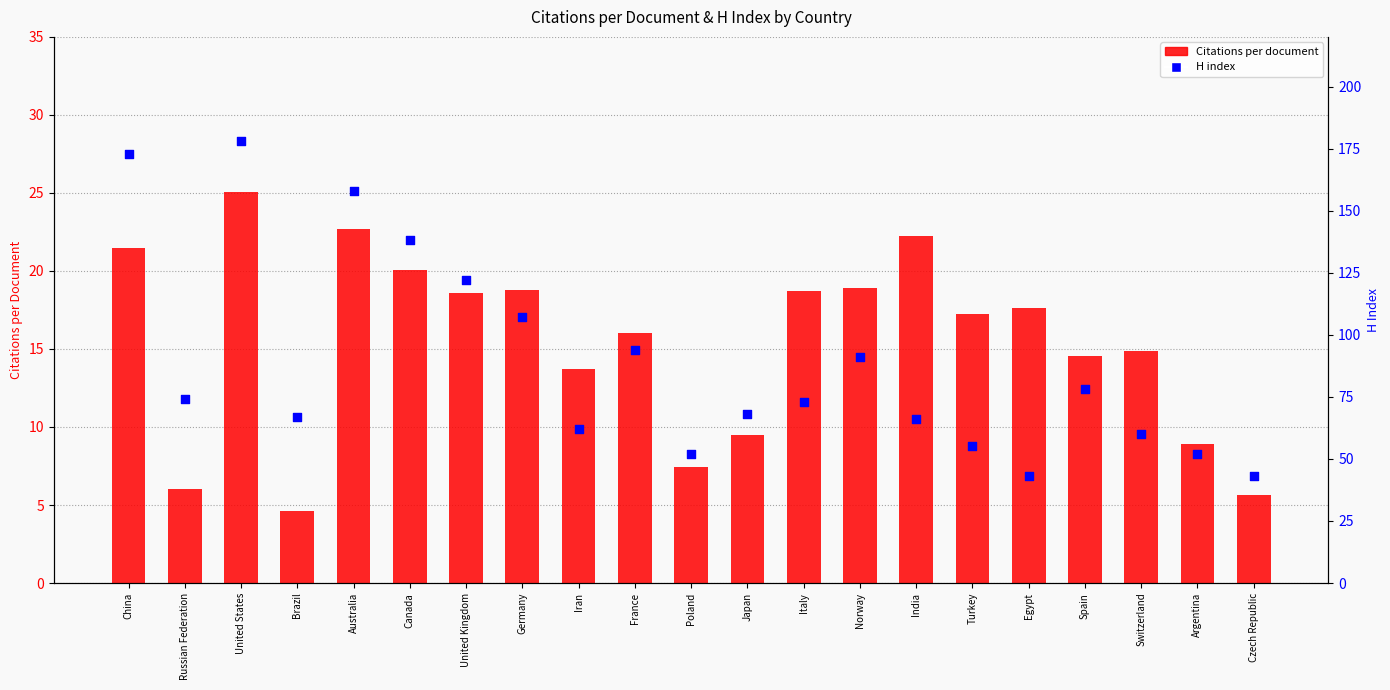

At how many categories does at least one series exceed 14?

21